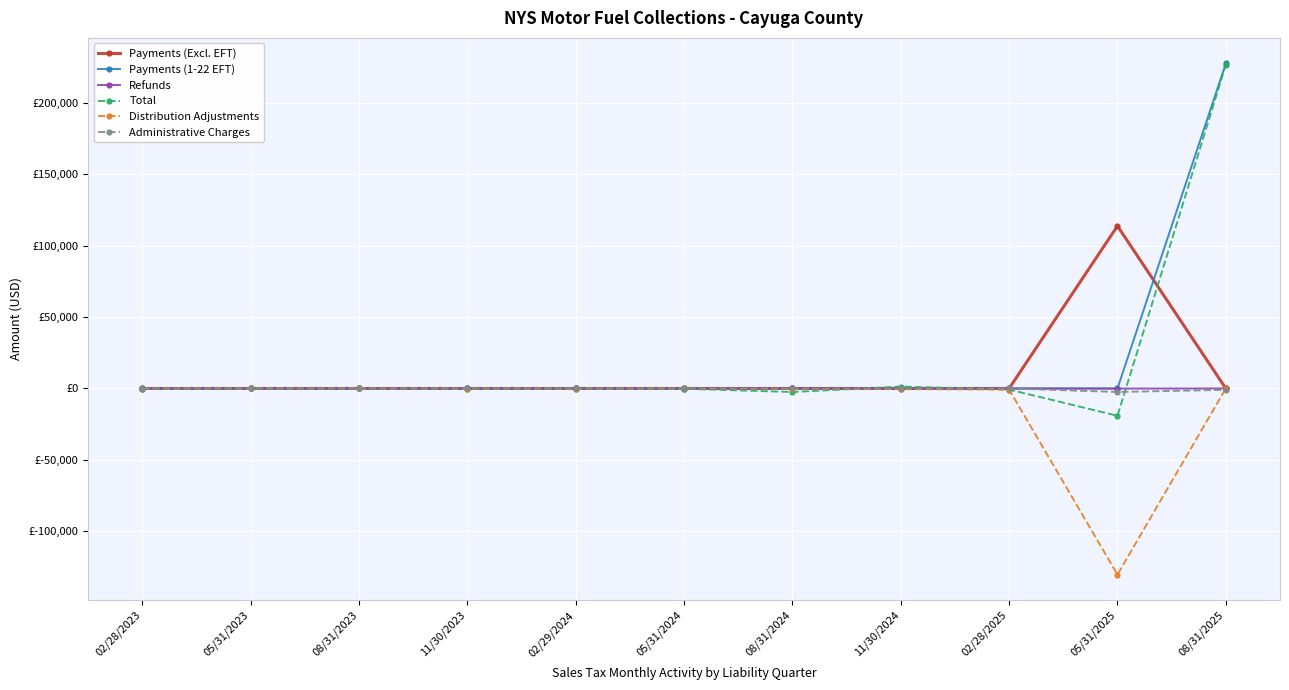

What are all the series names shown in the legend?

Payments (Excl. EFT), Payments (1-22 EFT), Refunds, Total, Distribution Adjustments, Administrative Charges